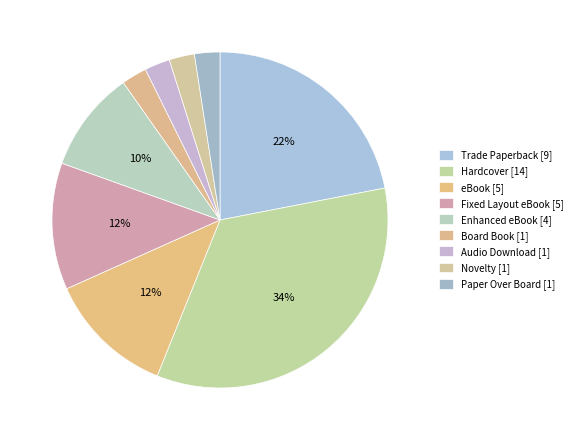

Which slice is the smallest?

Board Book